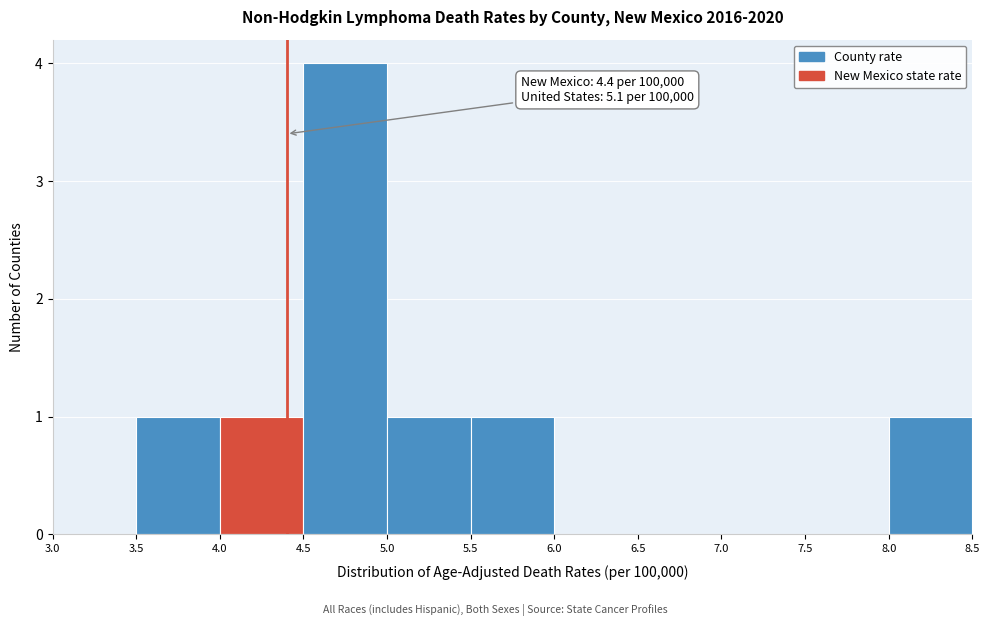

Over which range of the x-axis is the bar tallest?

4.5 to 5.0